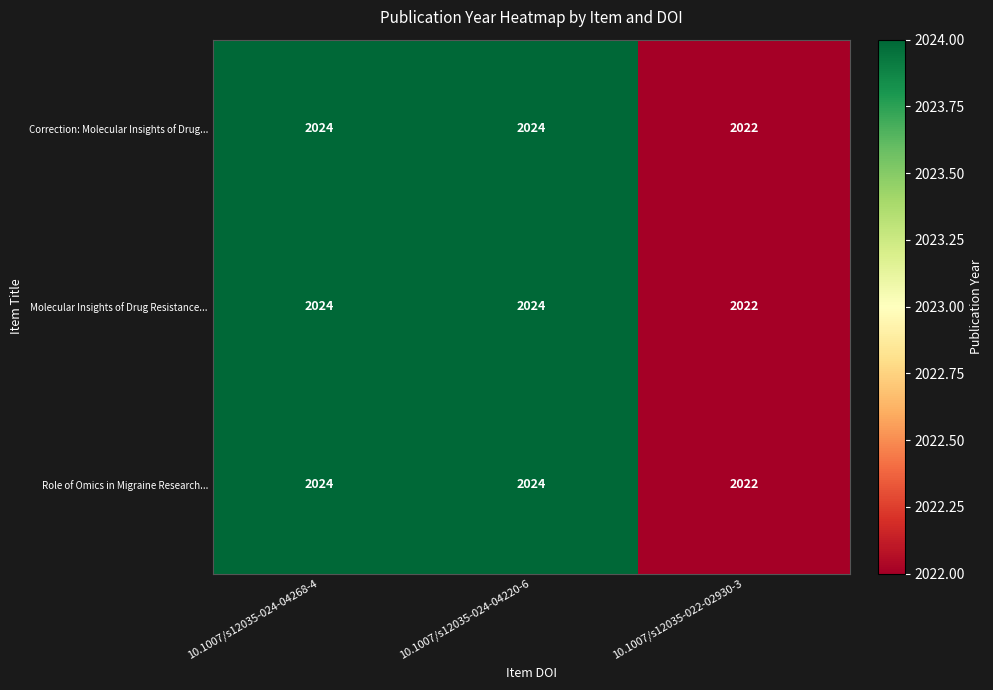

What is the sum of all Correction: Molecular Insights of Drug... values?

6070